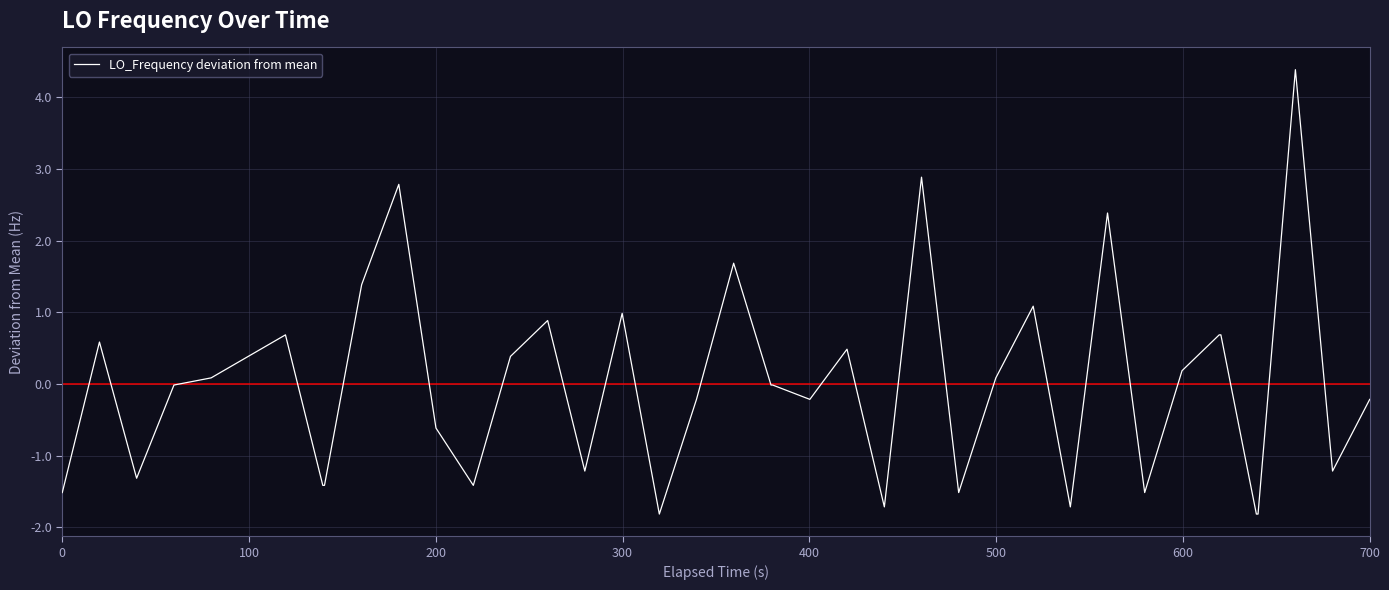

What is the difference between the maximum and minimum values?

6.2